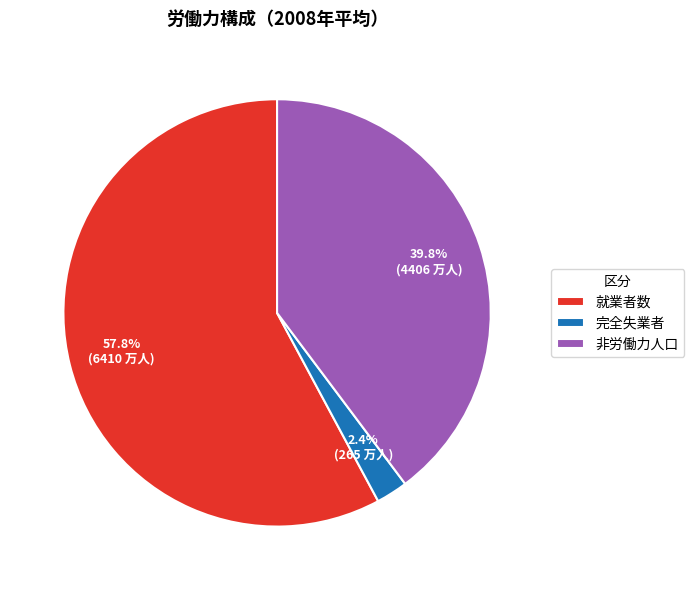

Which slice is the largest?

就業者数